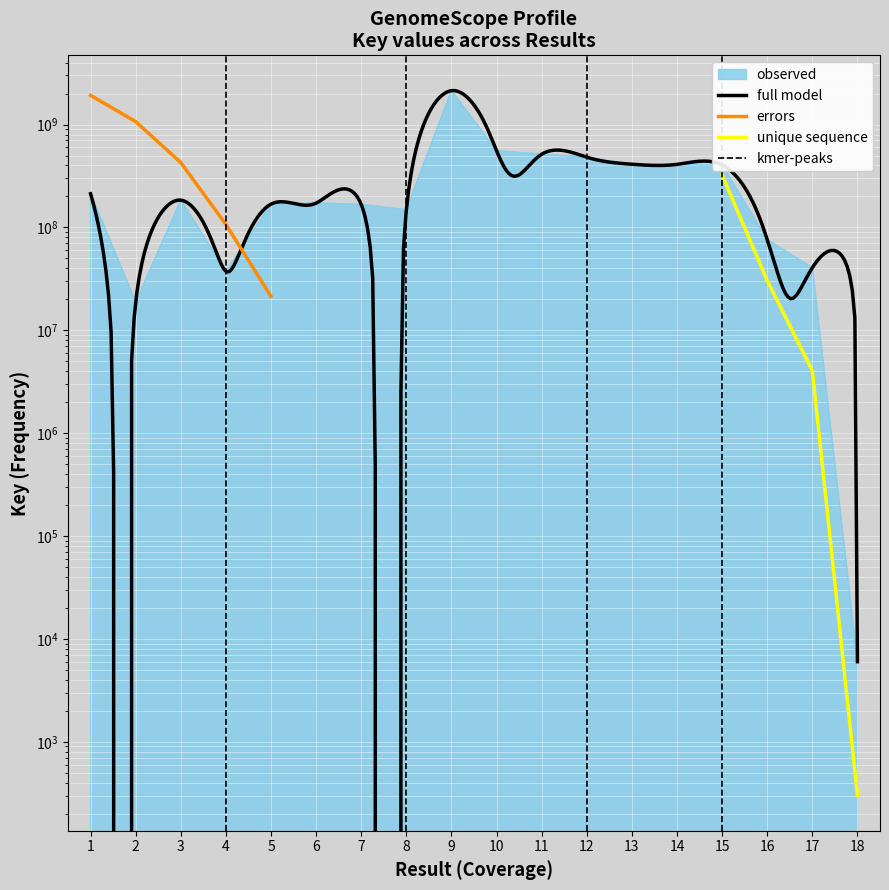

Reading right to left, extract all data points from this chart.

6007	40569994	76048721	404966514	410326363	411330202	481546519	514480785	555987809	2135736537	148032378	167352506	172336932	168499905	37378729	184163410	18749748	212466488